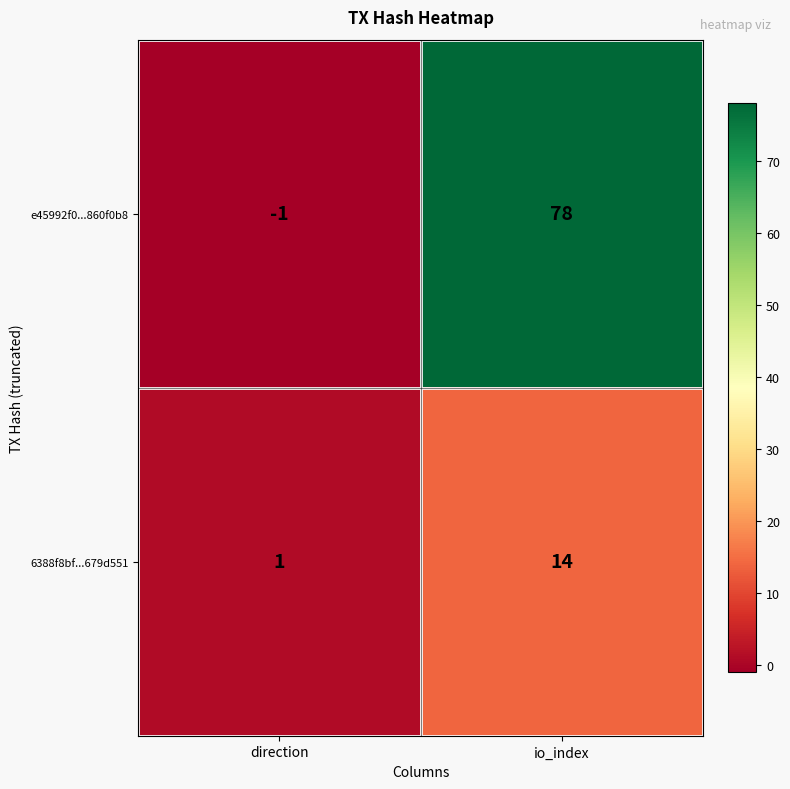

Reading left to right, list all the values displayed in this chart.

e45992f0...860f0b8: -1	78
6388f8bf...679d551: 1	14